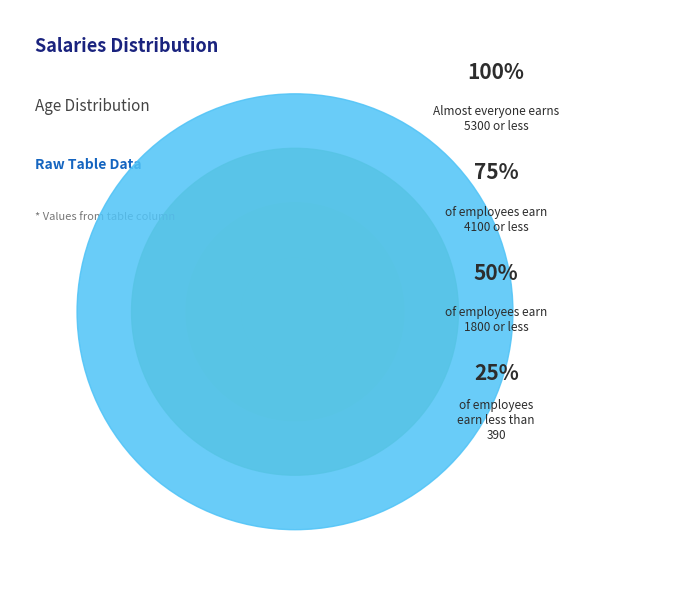

Is 20 the majority of the pie?

No